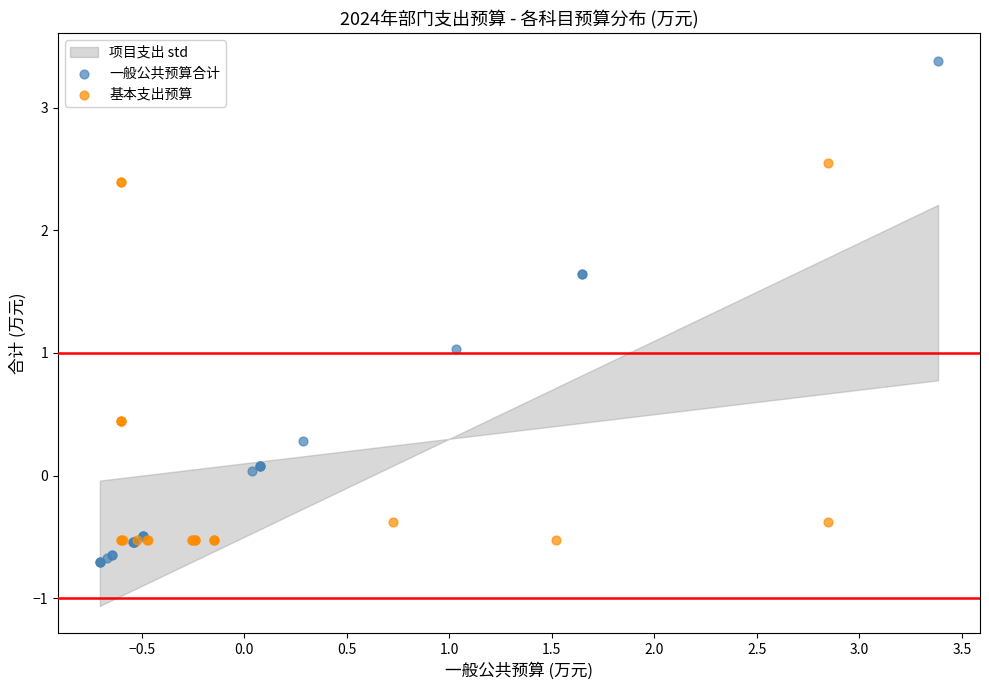

Which series has the largest Y range (max minus min)?

一般公共预算合计